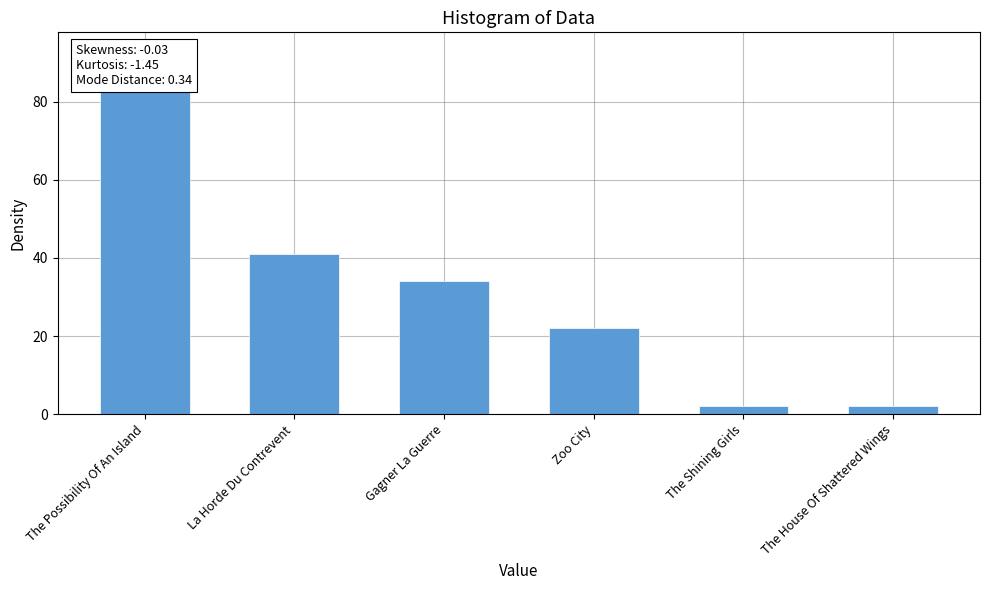

What position from the left is La Horde Du Contrevent?

2